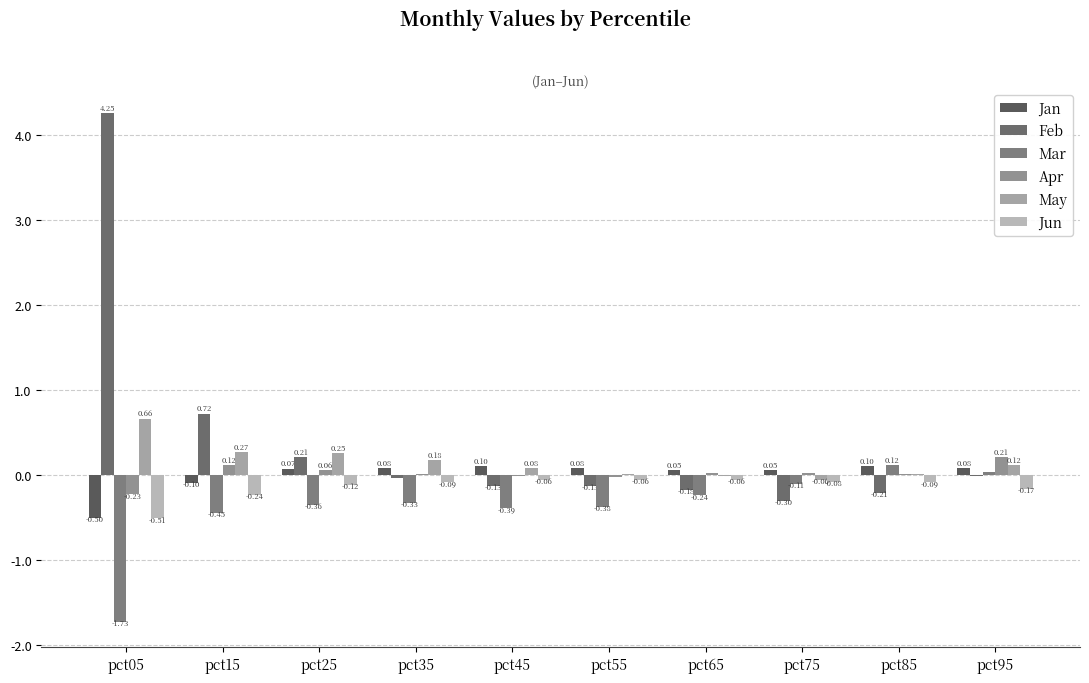

Does the chart contain stacked bars?

No